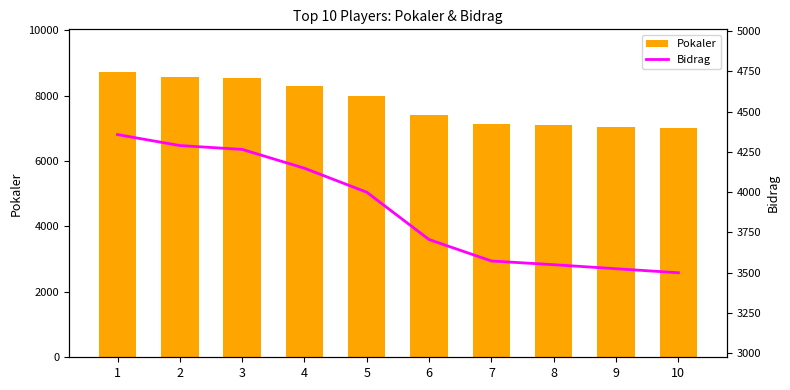

What are all the series names shown in the legend?

Pokaler, Bidrag